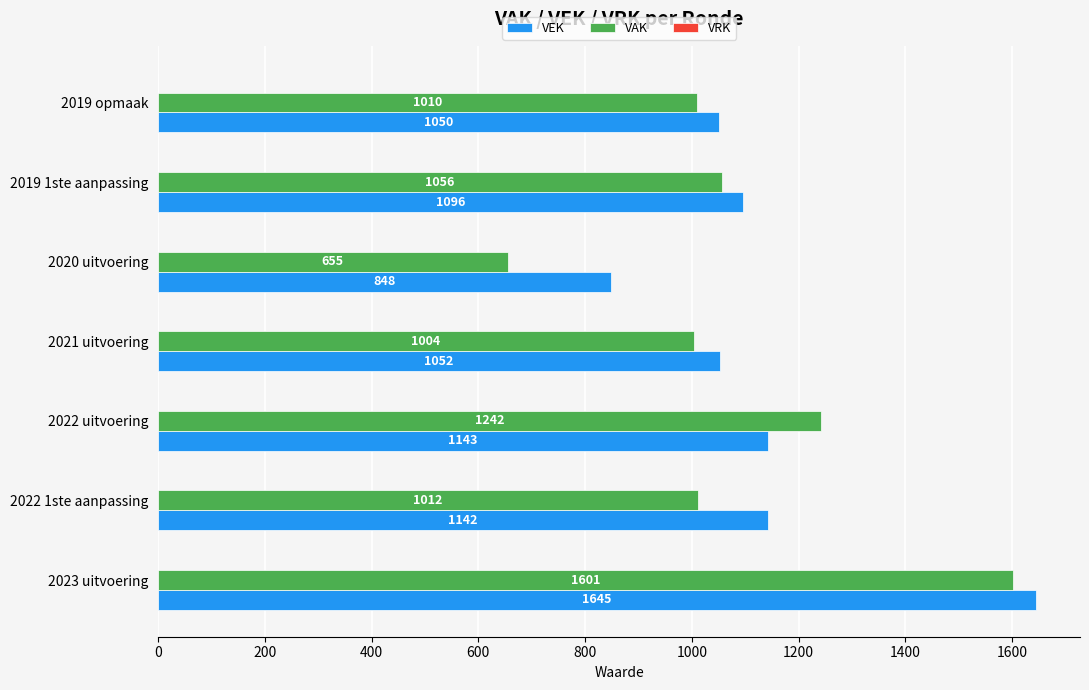

Which series has the widest spread of values?

VAK